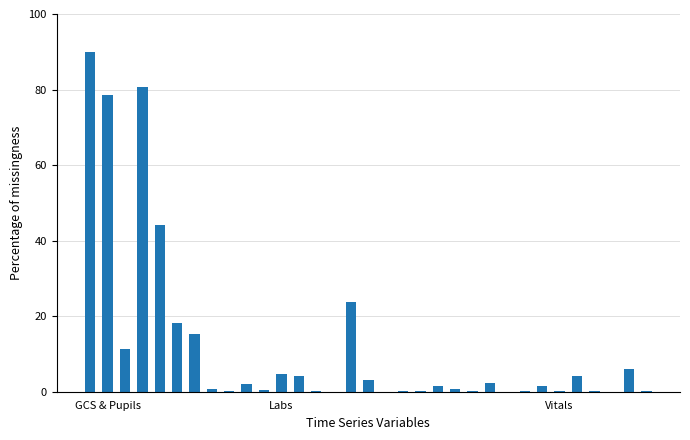

What is the maximum value shown in the chart?

90.0